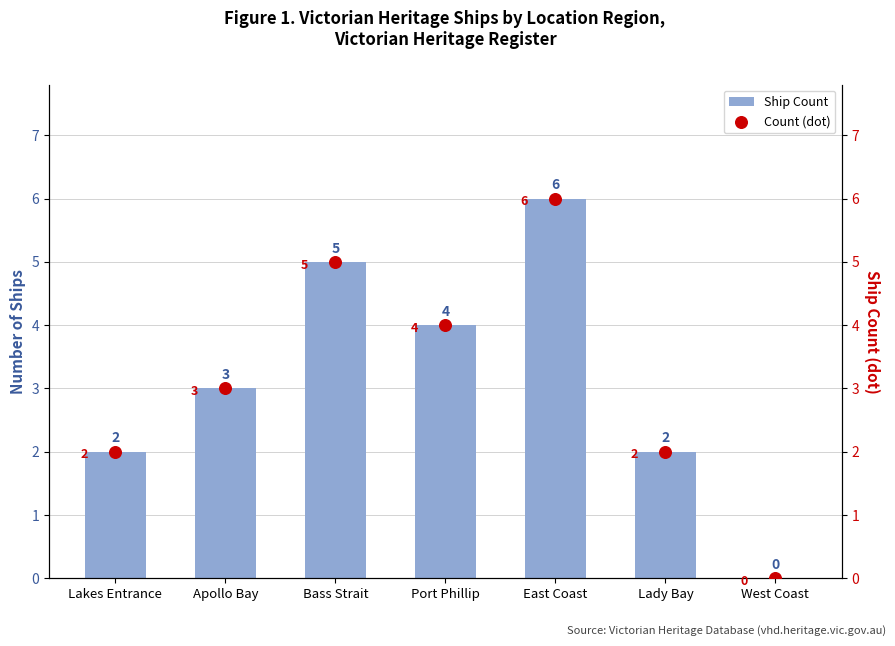

Which series contains the lowest Y value?

Ship Count